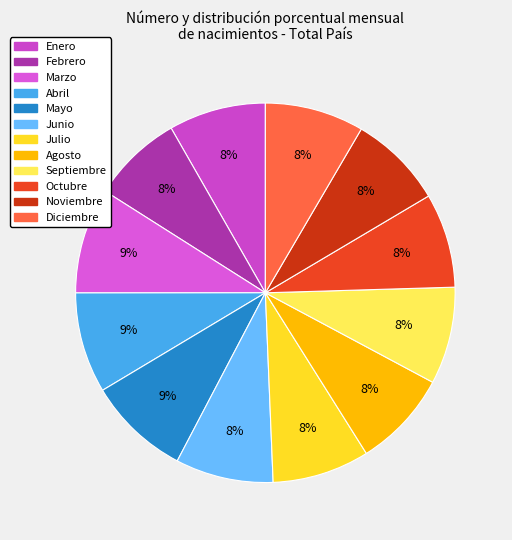

Count the number of slices in the pie.

12